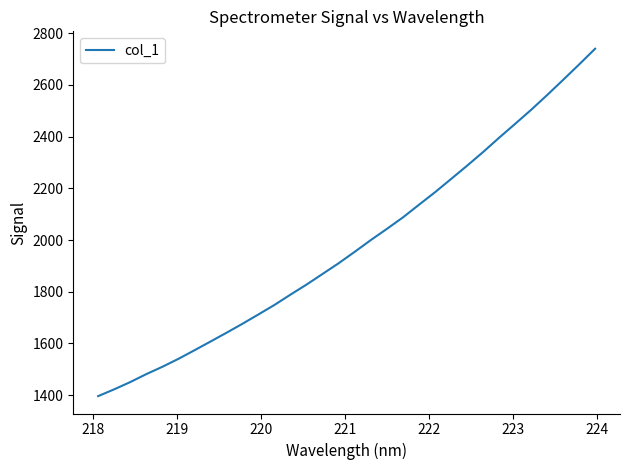

How many values are below 1954?

16